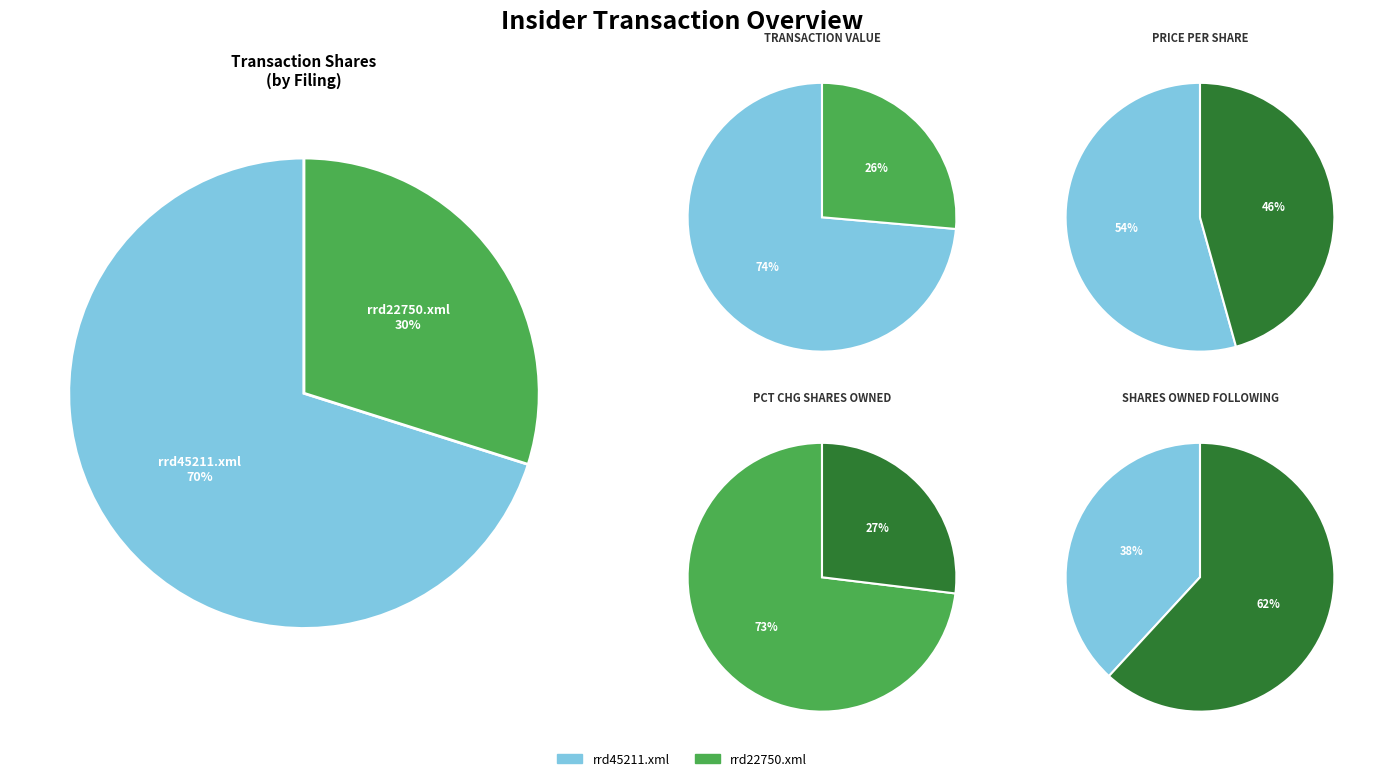

To the nearest percent, what is the difference between the largest and smallest slice percentages?

47%